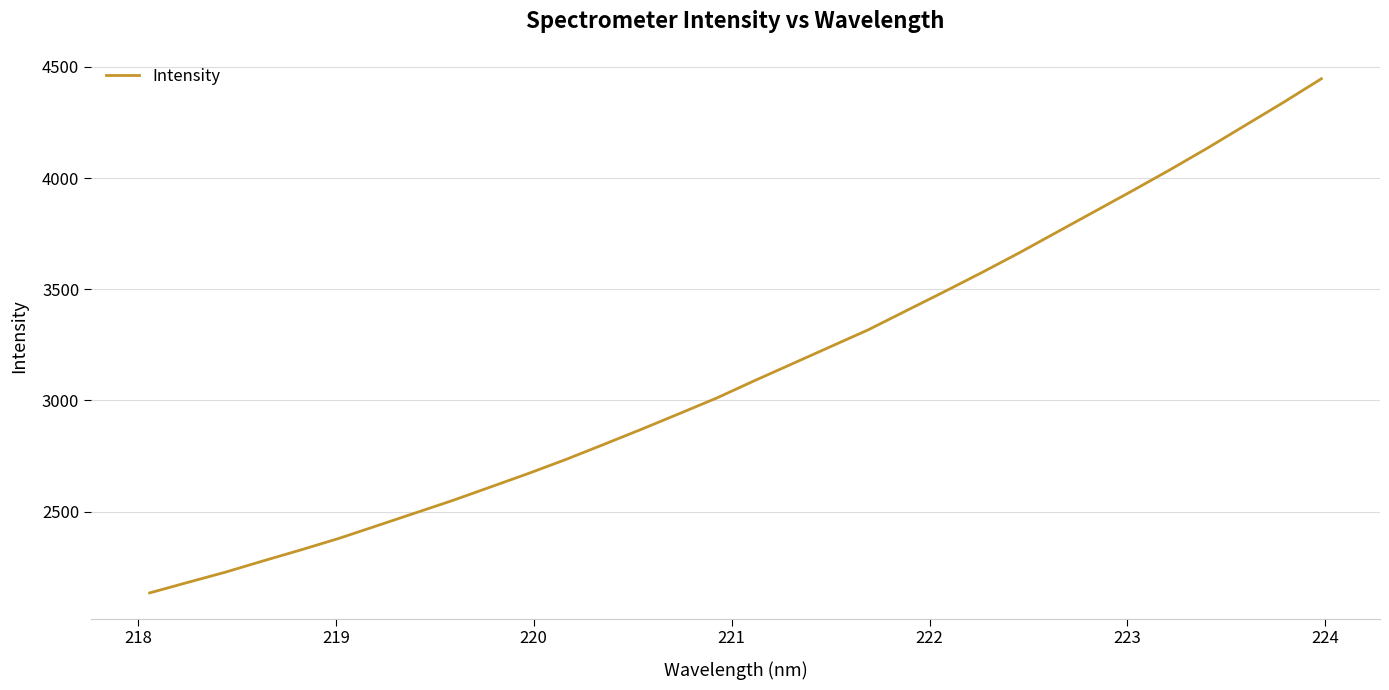

What is the minimum value shown in the chart?

2133.8